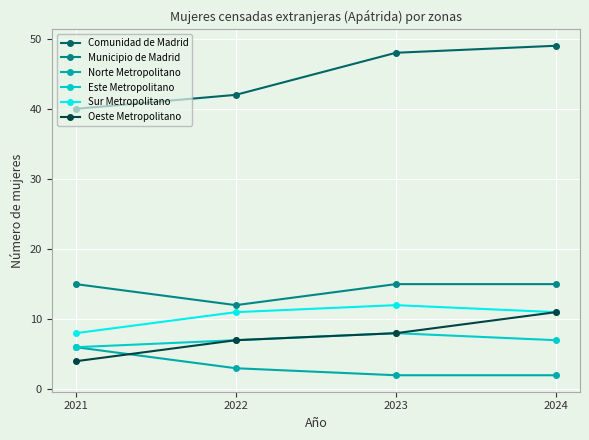

What is the difference between the second highest and second lowest values in the Oeste Metropolitano series?

1